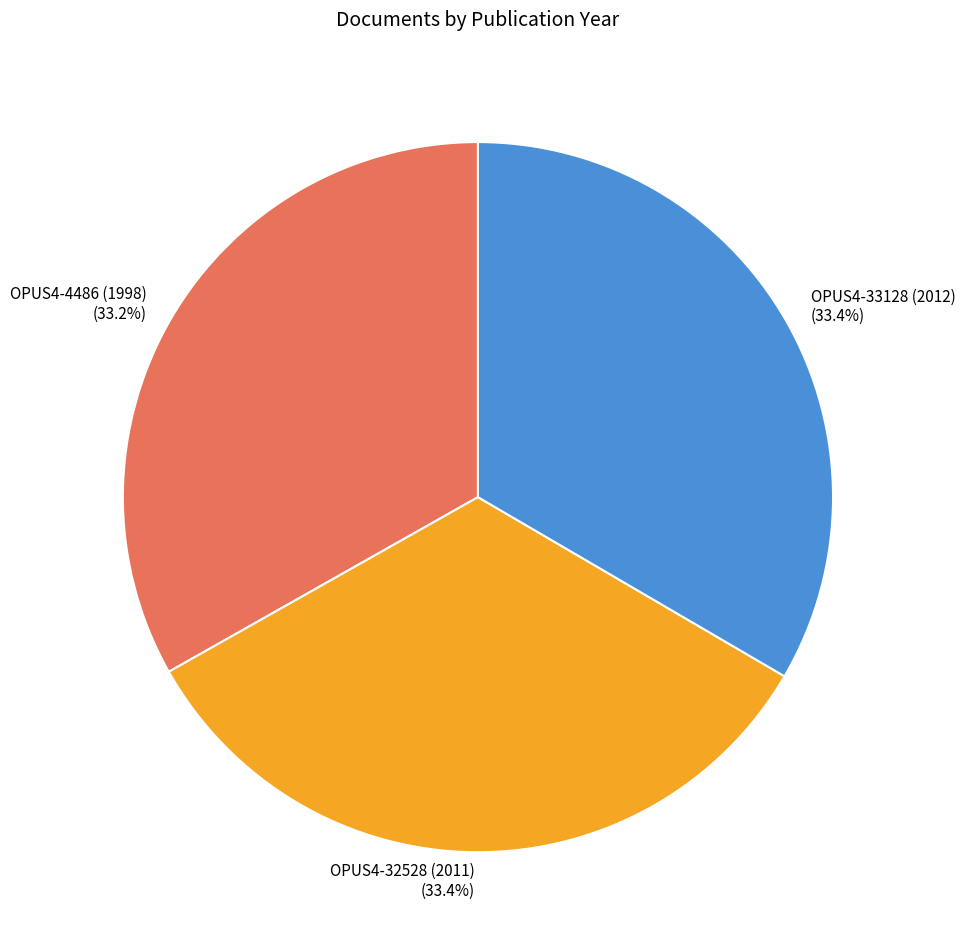

Is the sum of OPUS4-32528 (2011) and OPUS4-4486 (1998) greater than half?

Yes